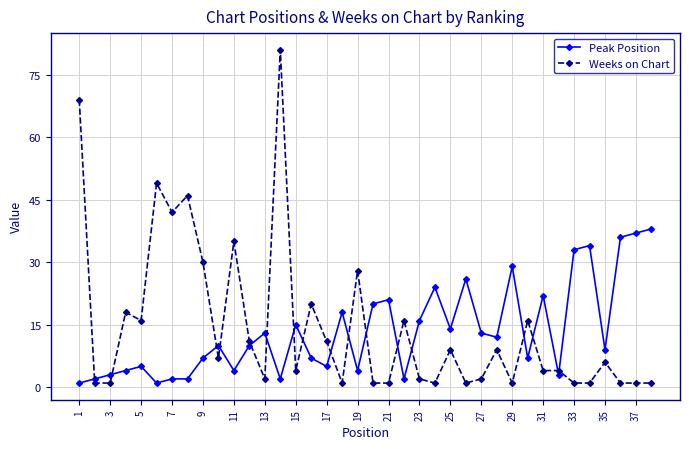

True or false: Weeks on Chart and Peak Position cross at least once.

True